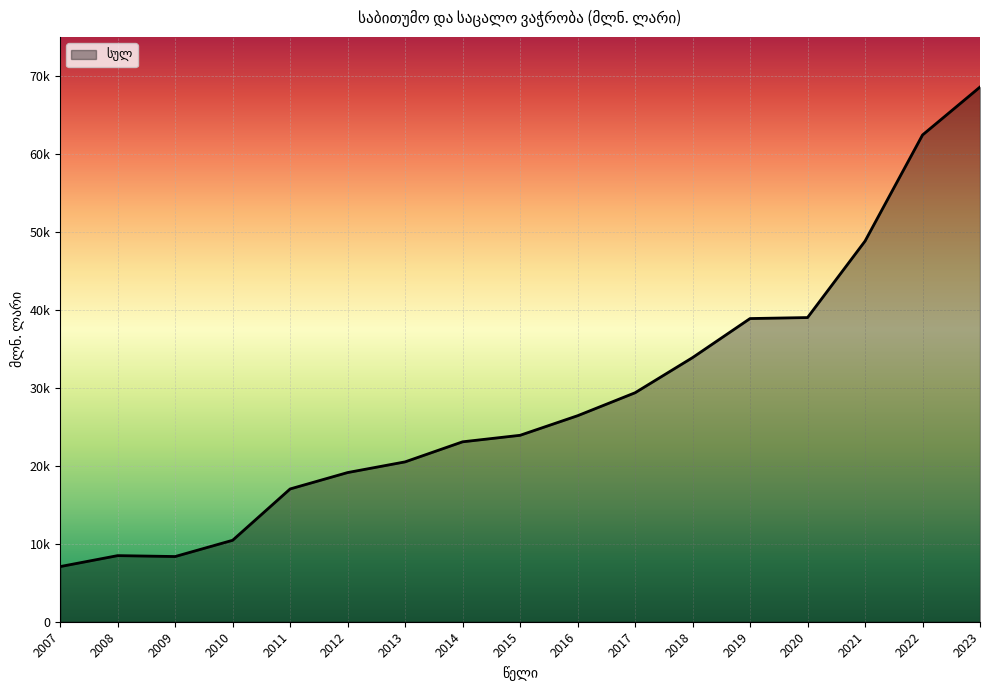

Does the chart display data point markers on the line(s)?

No